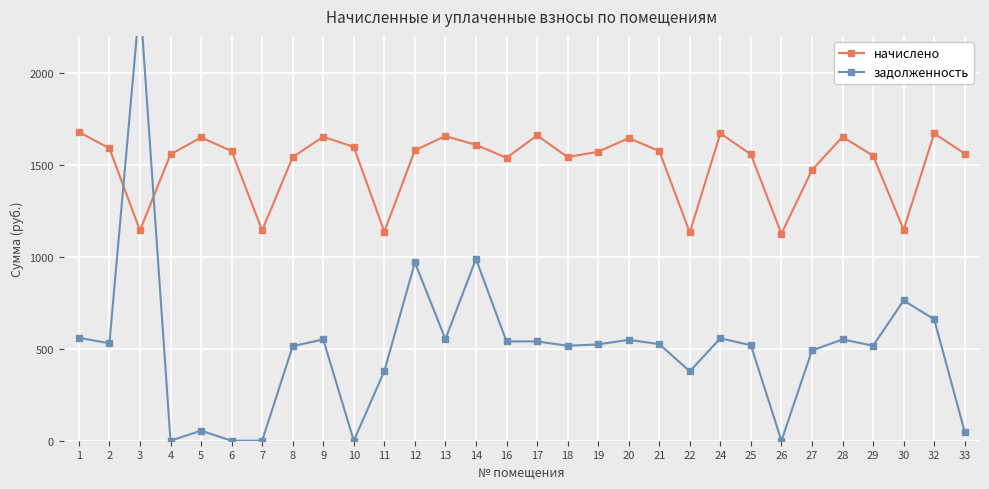

How many series are shown in this chart?

2